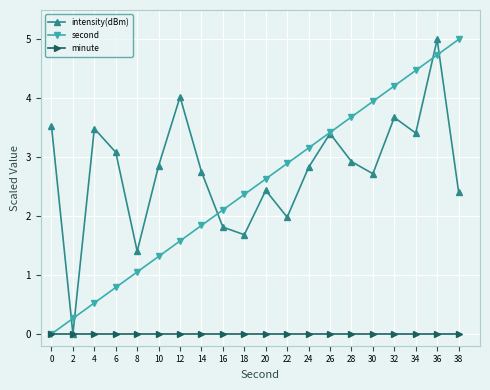

Which series has the largest total across all categories?

intensity(dBm)